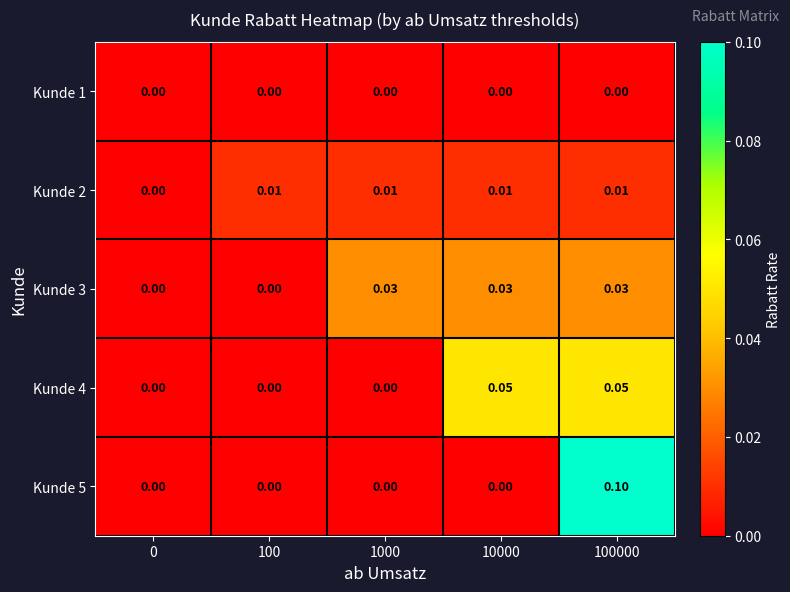

Which series changed the most between 0 and 100000?

Kunde 5